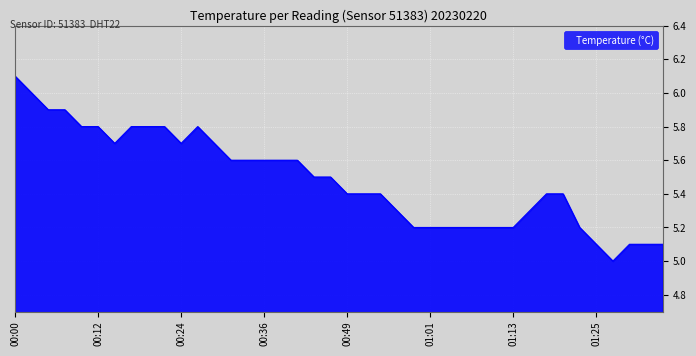

What is the minimum value shown in the chart?

5.0